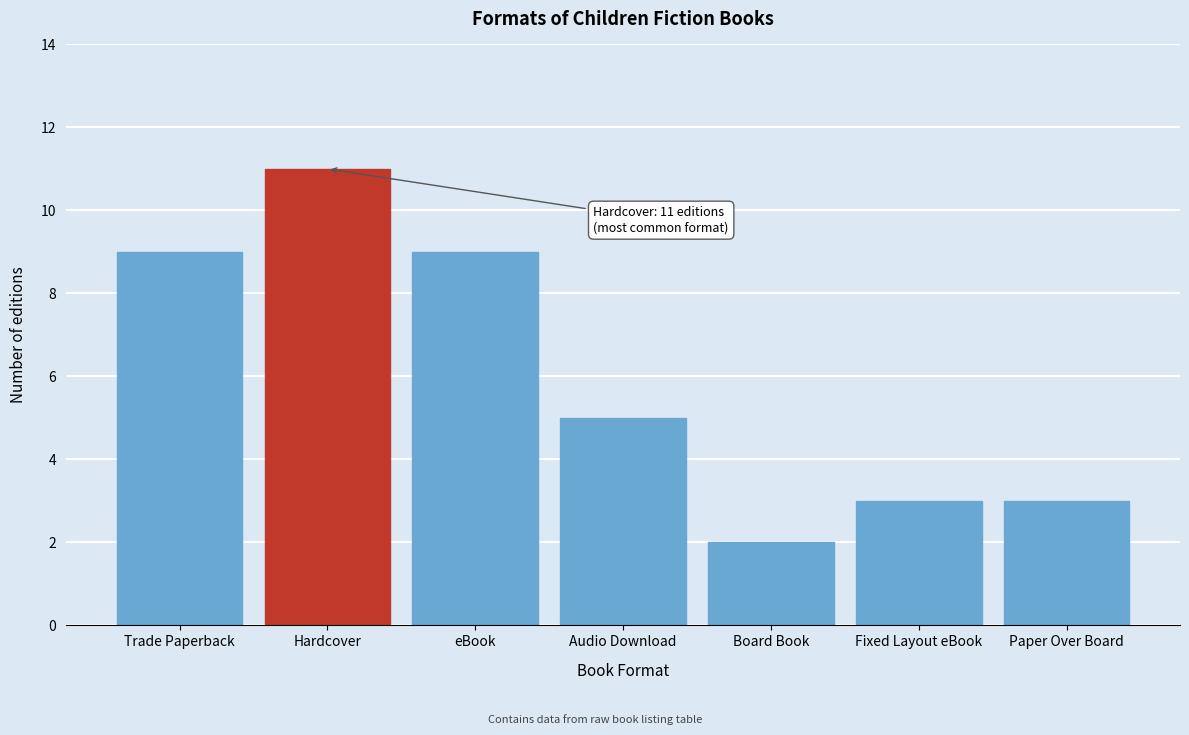

Reading right to left, transcribe all the data shown in this chart.

3	3	2	5	9	11	9